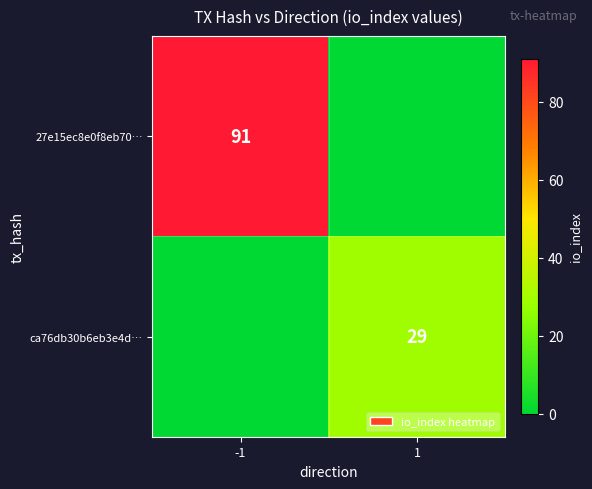

The ca76db30b6eb3e4d… series shows 11 at 1. True or false?

False